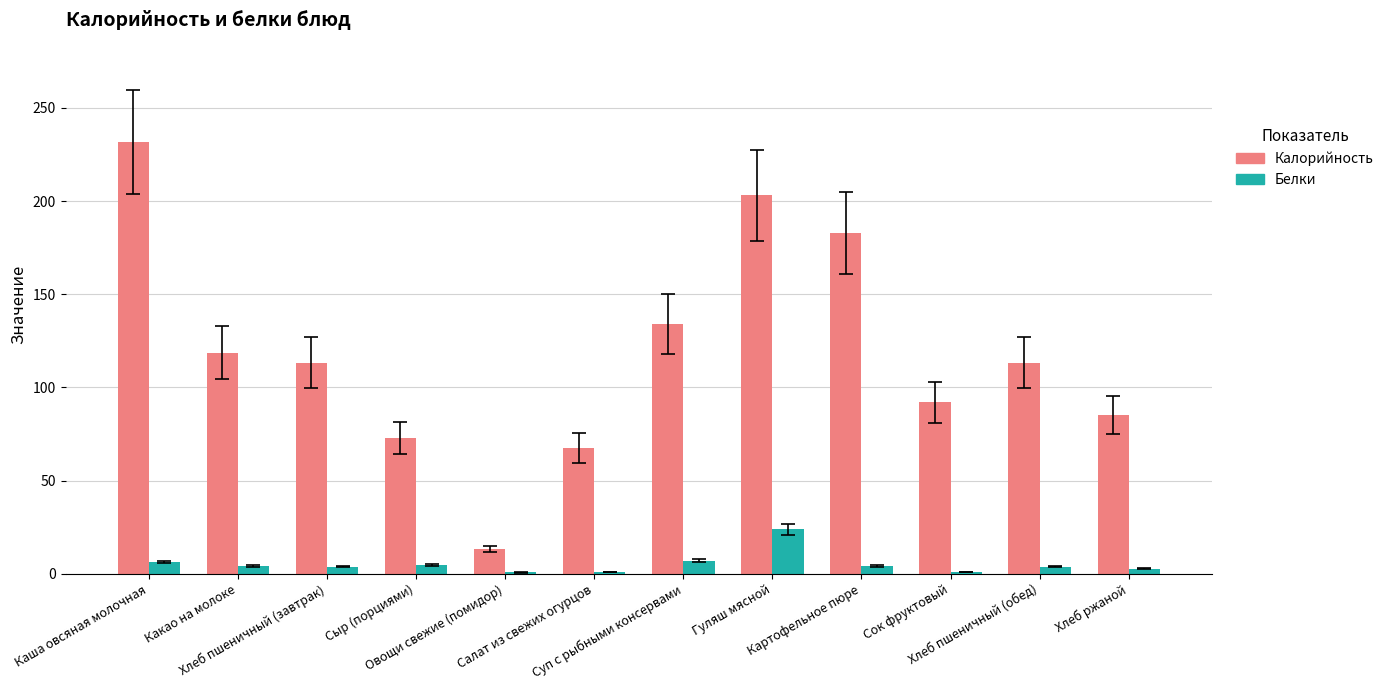

What is the sum of all Белки values?

62.5